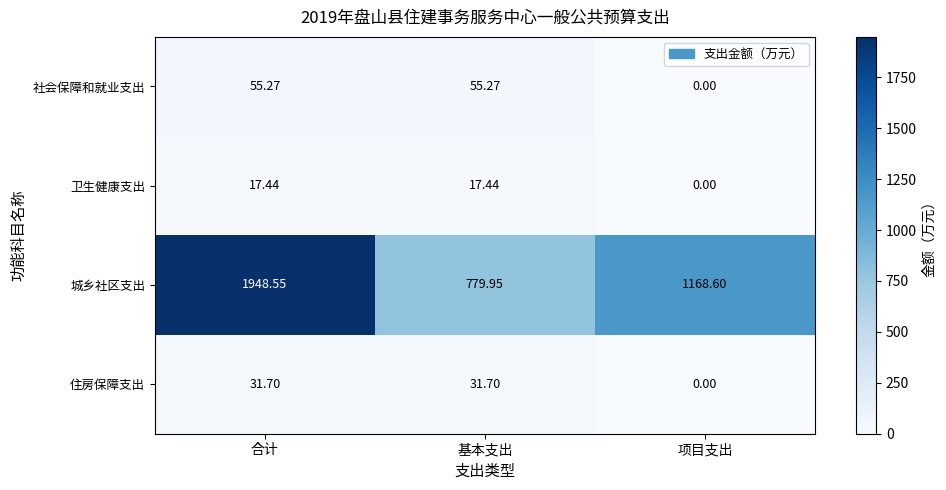

Rank the series at 基本支出 from lowest to highest value.

卫生健康支出, 住房保障支出, 社会保障和就业支出, 城乡社区支出